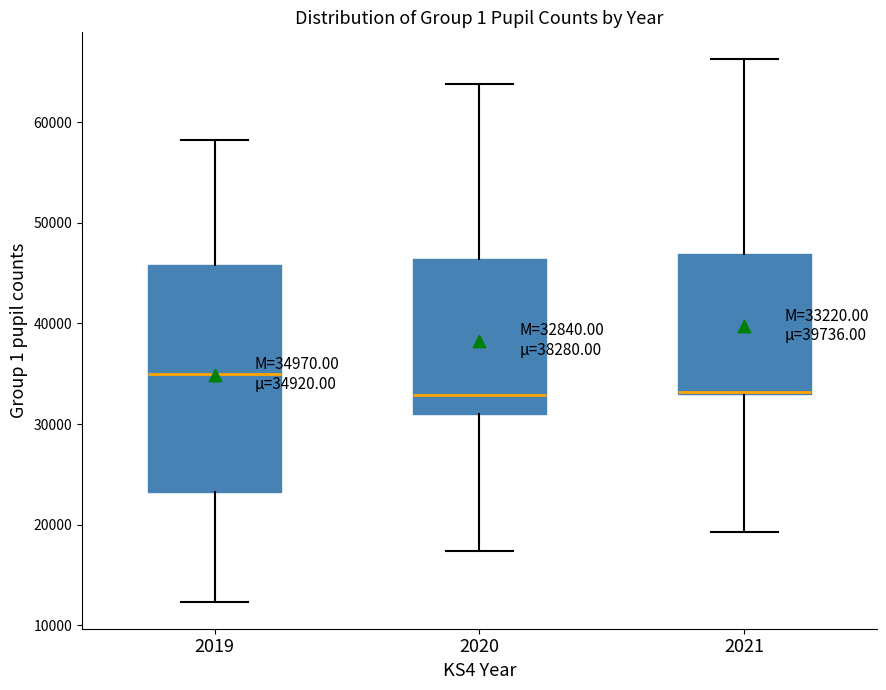

Which box is the tallest, from its lower edge to its upper edge?

2019